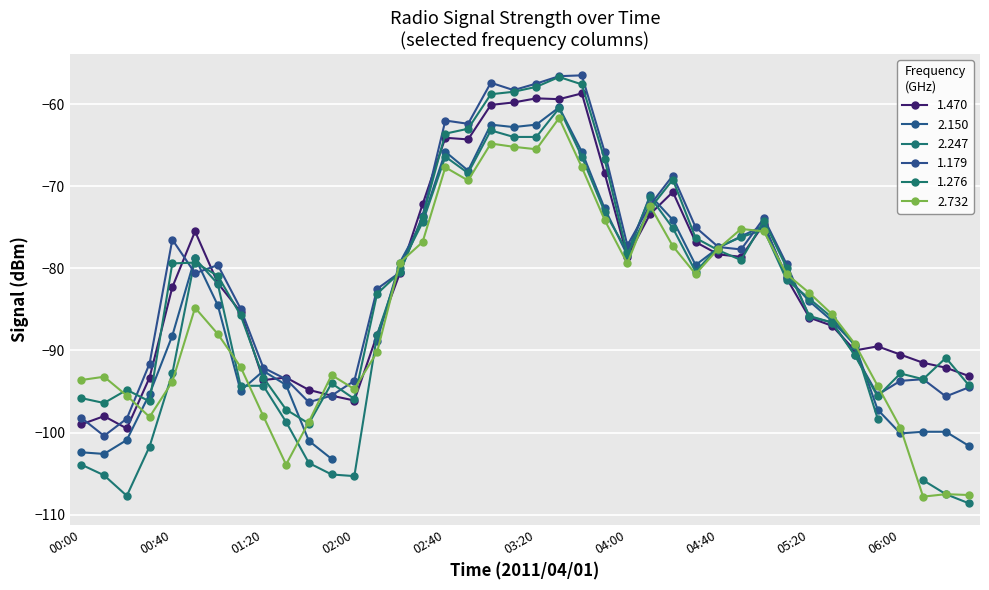

The value of 1.179 at 04:40 is -27.1. True or false?

False